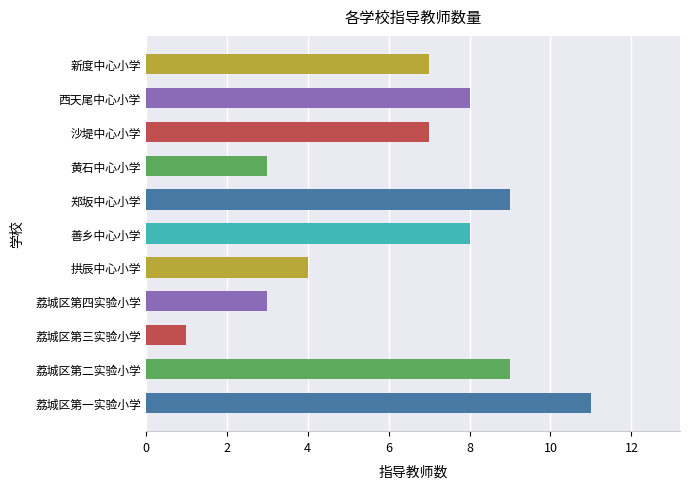

At which category does the chart reach its peak across all series?

荔城区第一实验小学